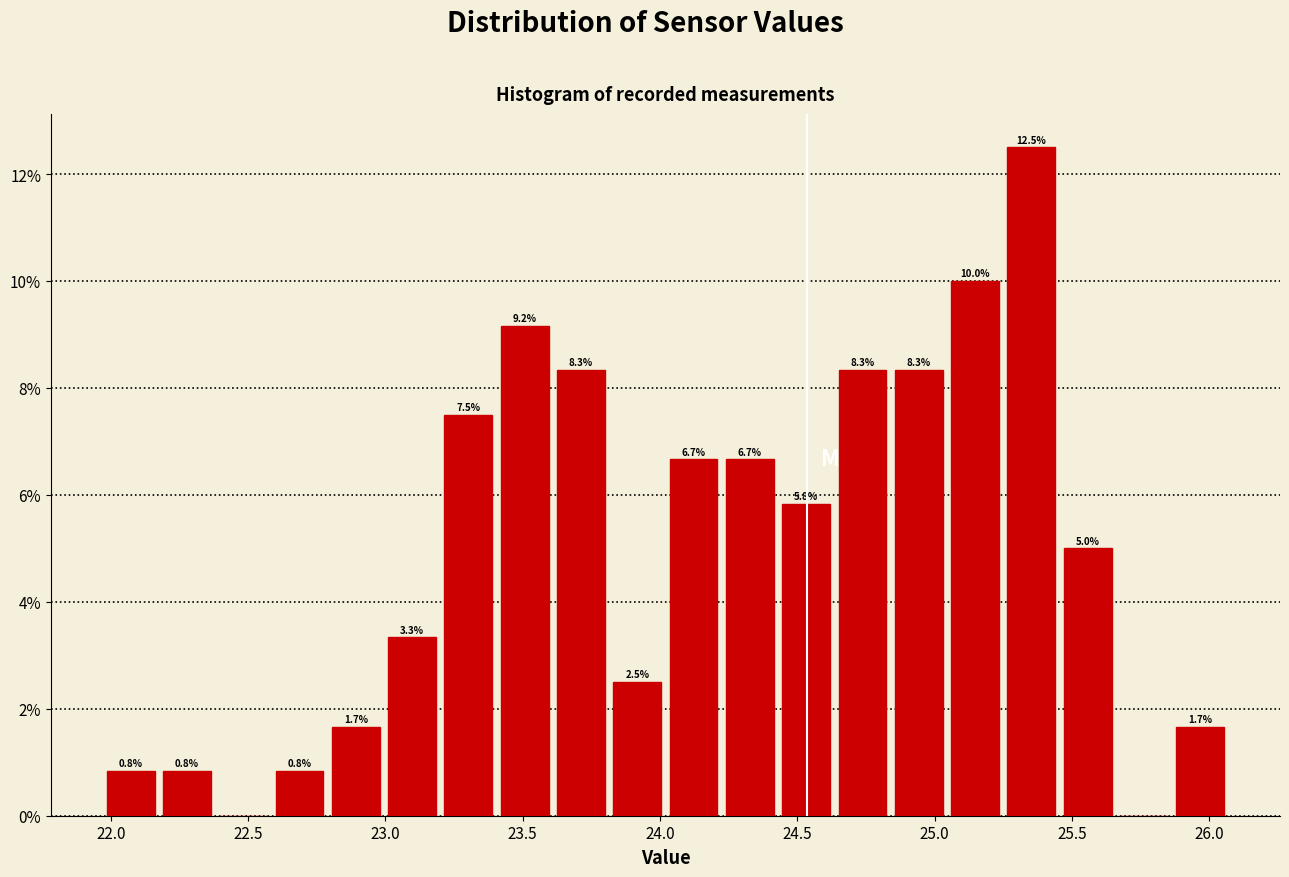

Over which range of the x-axis is the bar tallest?

25.250 to 25.455